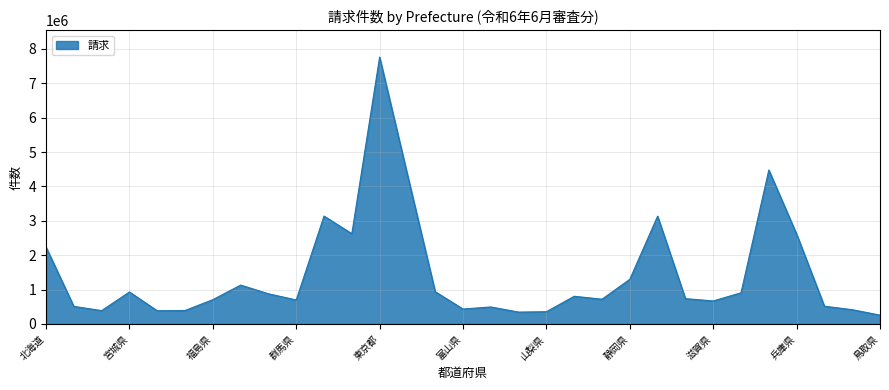

What is the difference between the maximum and minimum values?

7502934